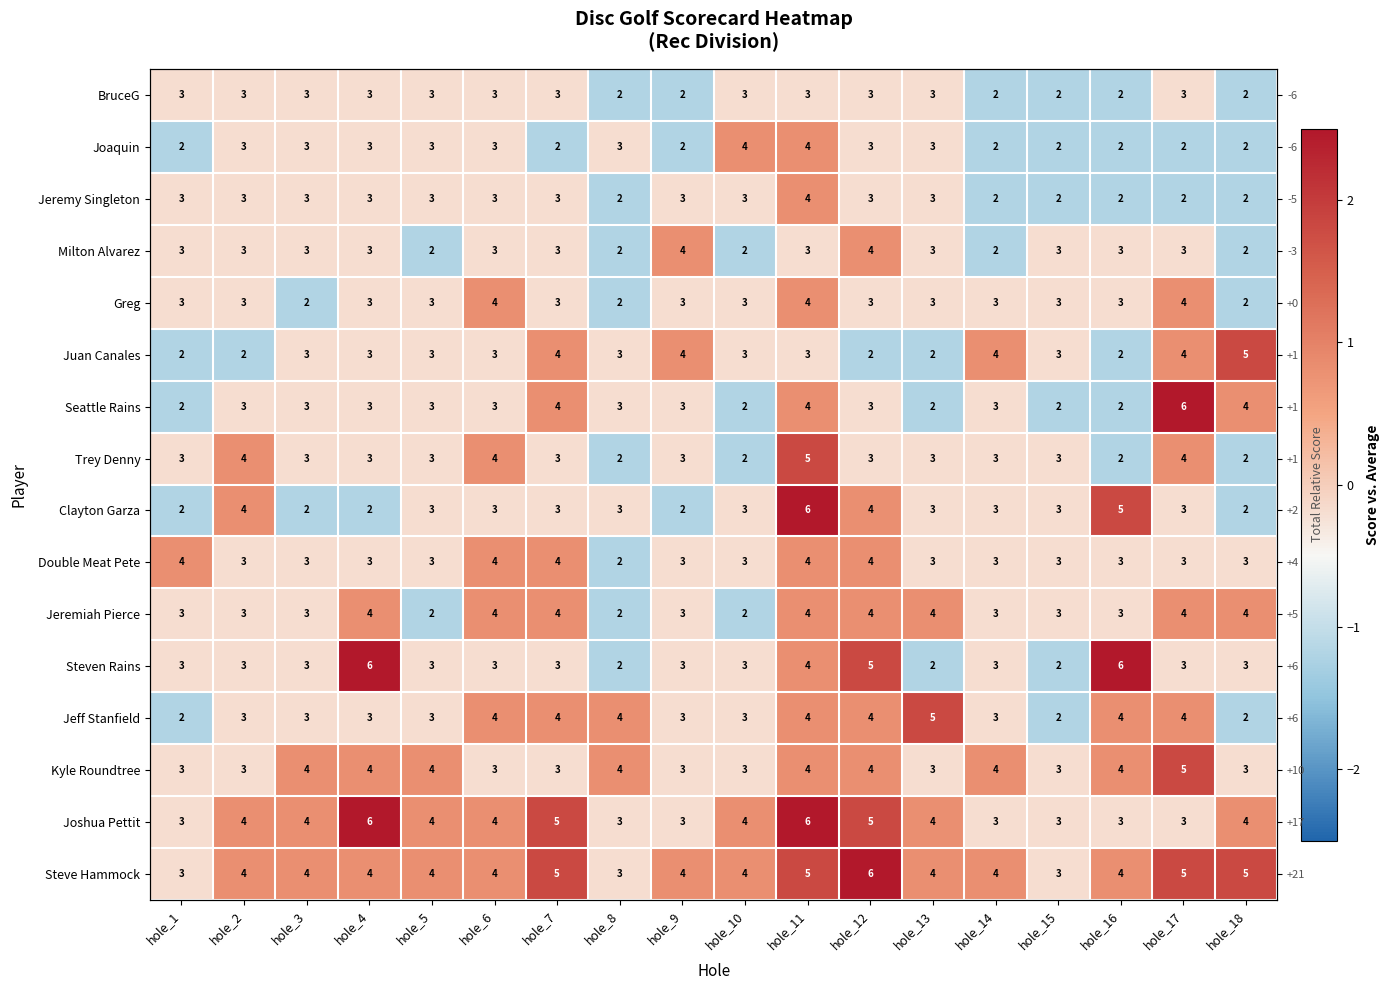

Which series changed the most between hole_13 and hole_15?

Jeff Stanfield